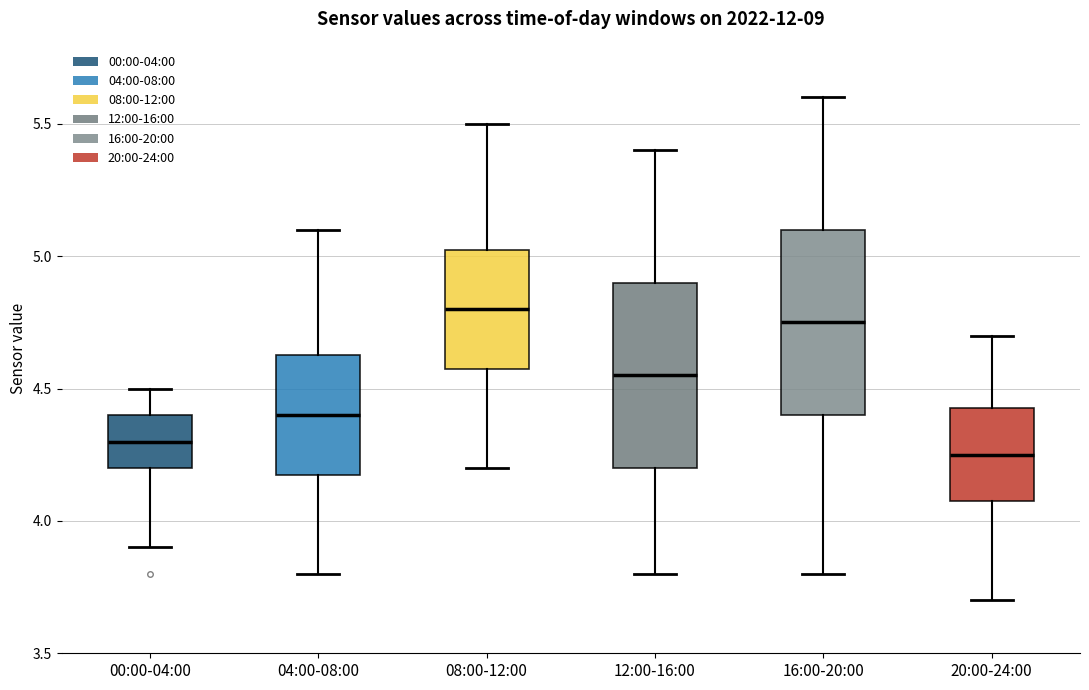

Where is the upper edge of the box for 08:00-12:00 on the y-axis? The values are not printed on the chart, so give them approximately, as read against the axis.

5.05